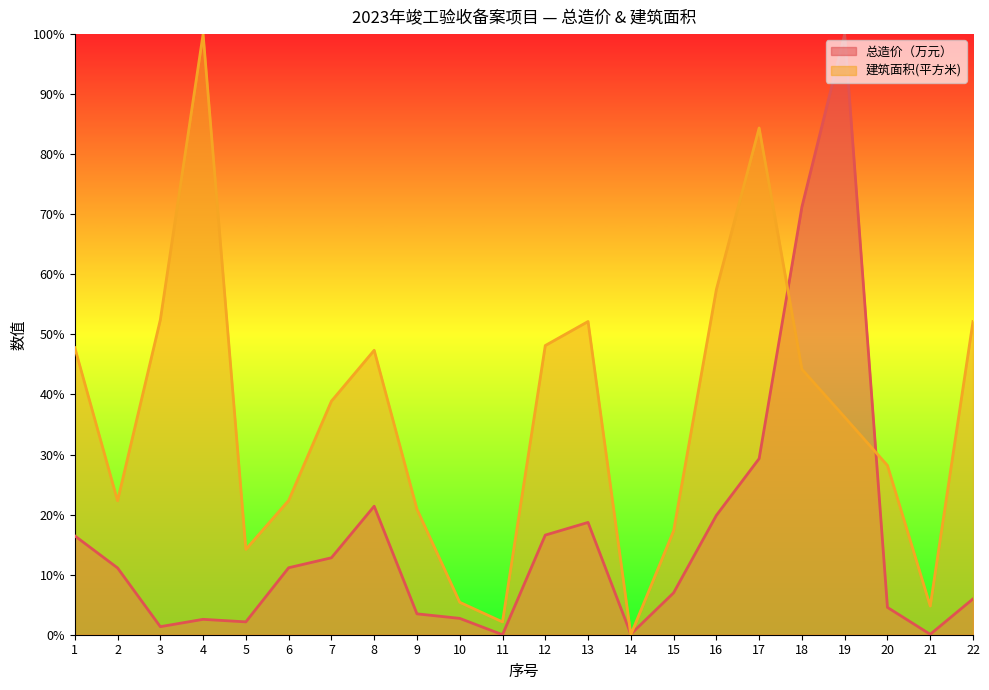

Which series ends up on top after the final intersection of 建筑面积(平方米) and 总造价（万元）?

建筑面积(平方米)